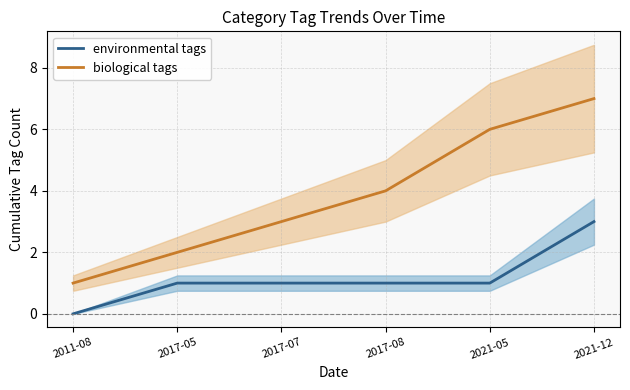

The environmental tags series shows 1 at 2021-12. True or false?

False